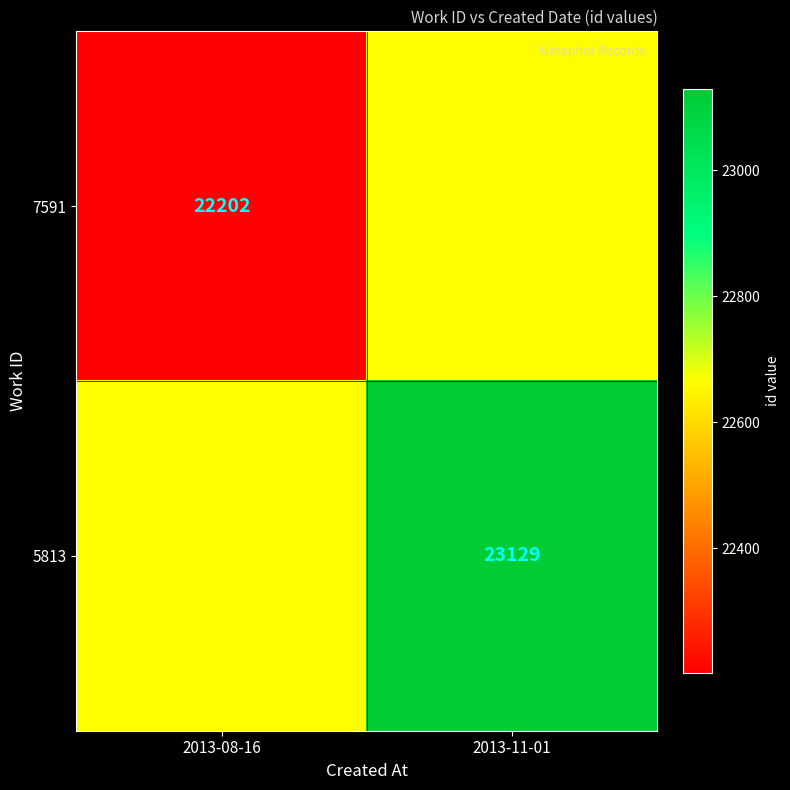

Which label corresponds to the largest value in the chart?

2013-11-01